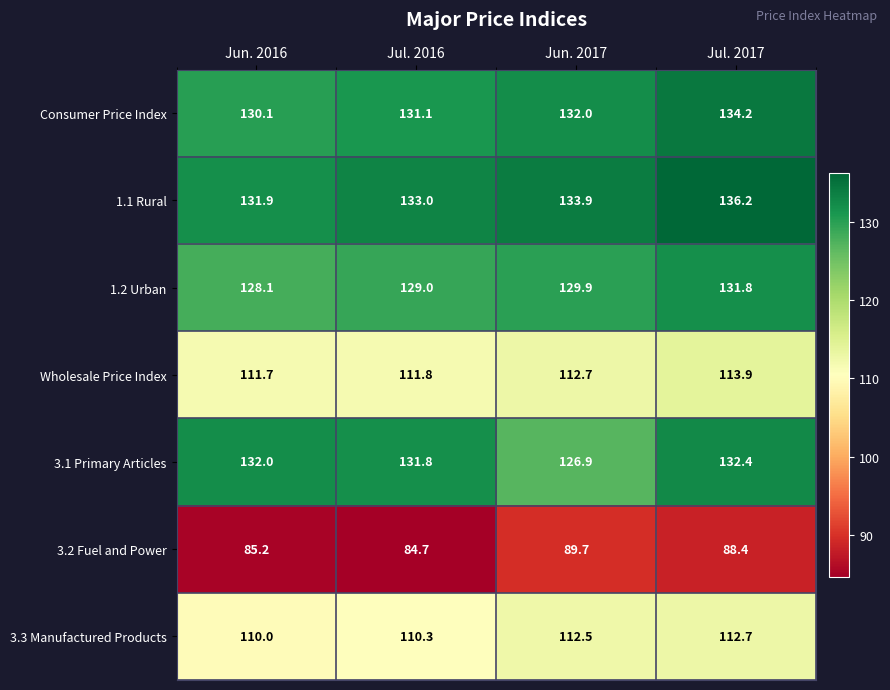

True or false: 1.2 Urban has a value of 129.9 at Jun. 2017.

True